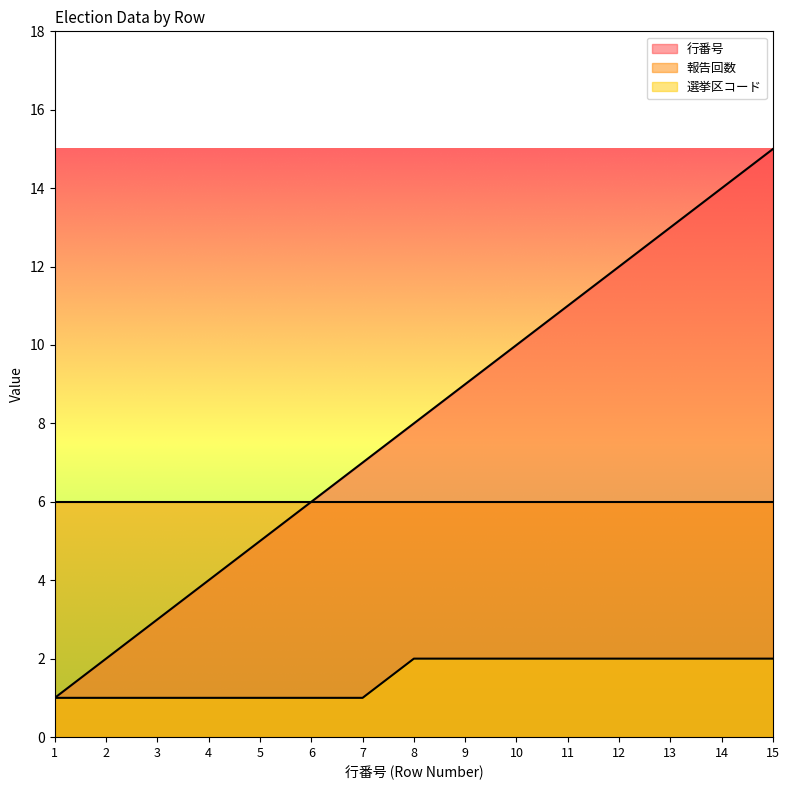

What is the smallest value displayed?

1